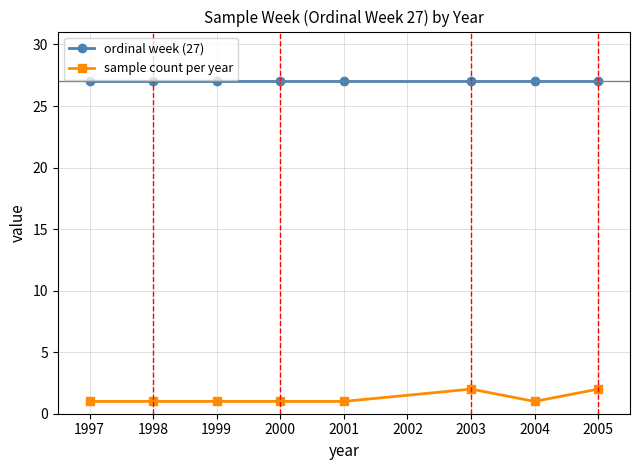

Rank the series by their average value, from highest to lowest.

ordinal week (27), sample count per year